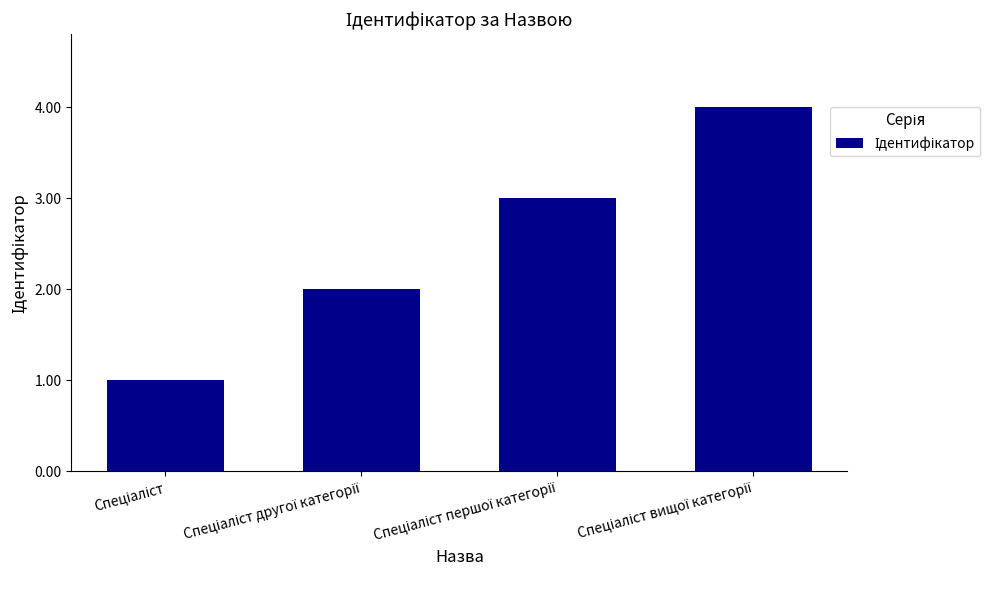

What is the sum of all values?

10